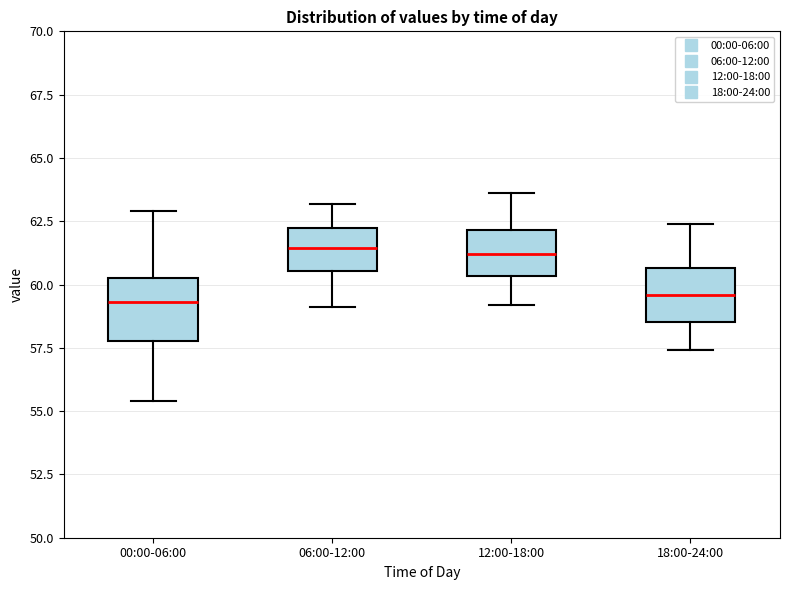

Where does the lower whisker of the box for 06:00-12:00 end on the y-axis? The values are not printed on the chart, so give them approximately, as read against the axis.

59.0